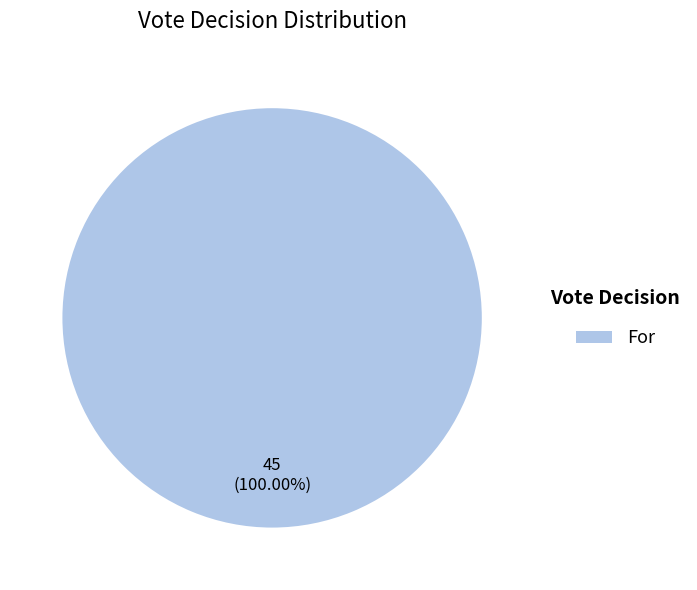

Is there a majority slice in this chart?

Yes